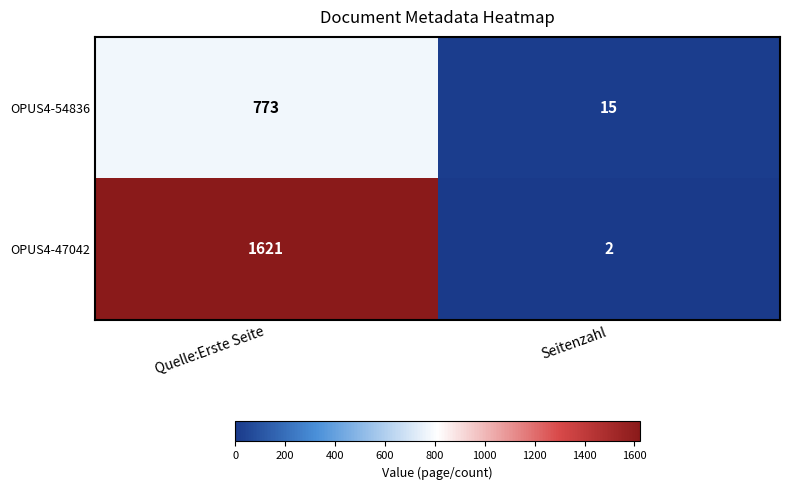

Reading left to right, list all the values displayed in this chart.

OPUS4-54836: Quelle:Erste Seite=773	Seitenzahl=15
OPUS4-47042: Quelle:Erste Seite=1621	Seitenzahl=2